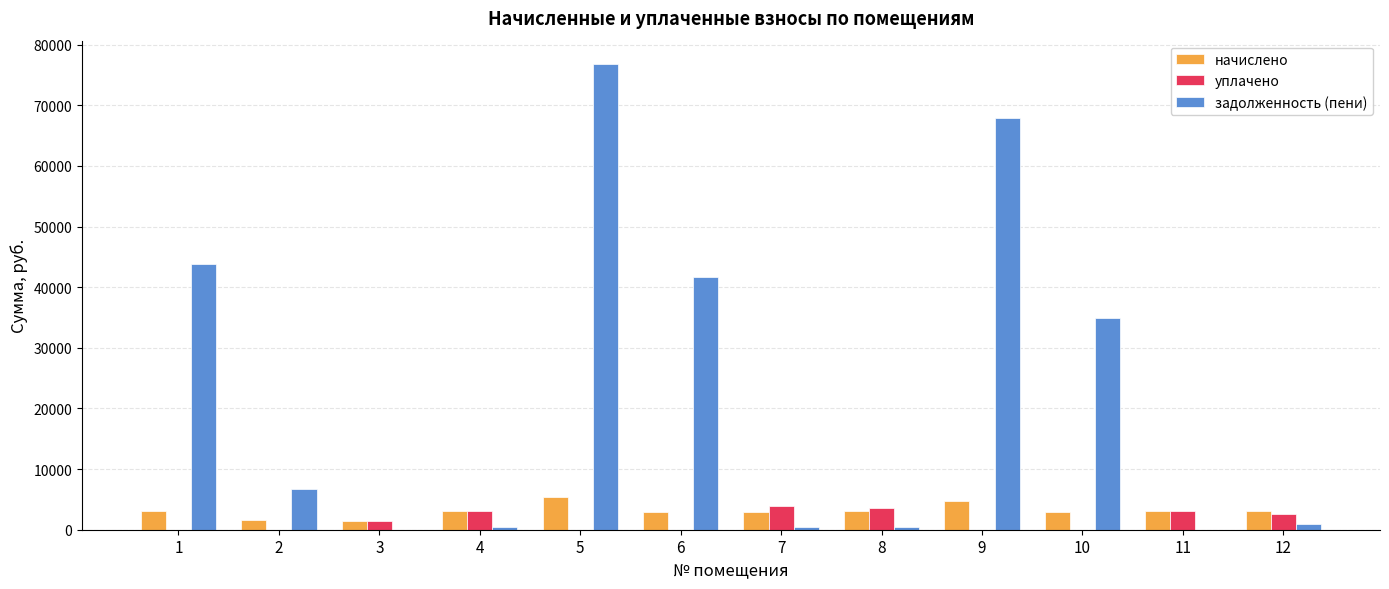

What is the highest value of the начислено series?

5412.4